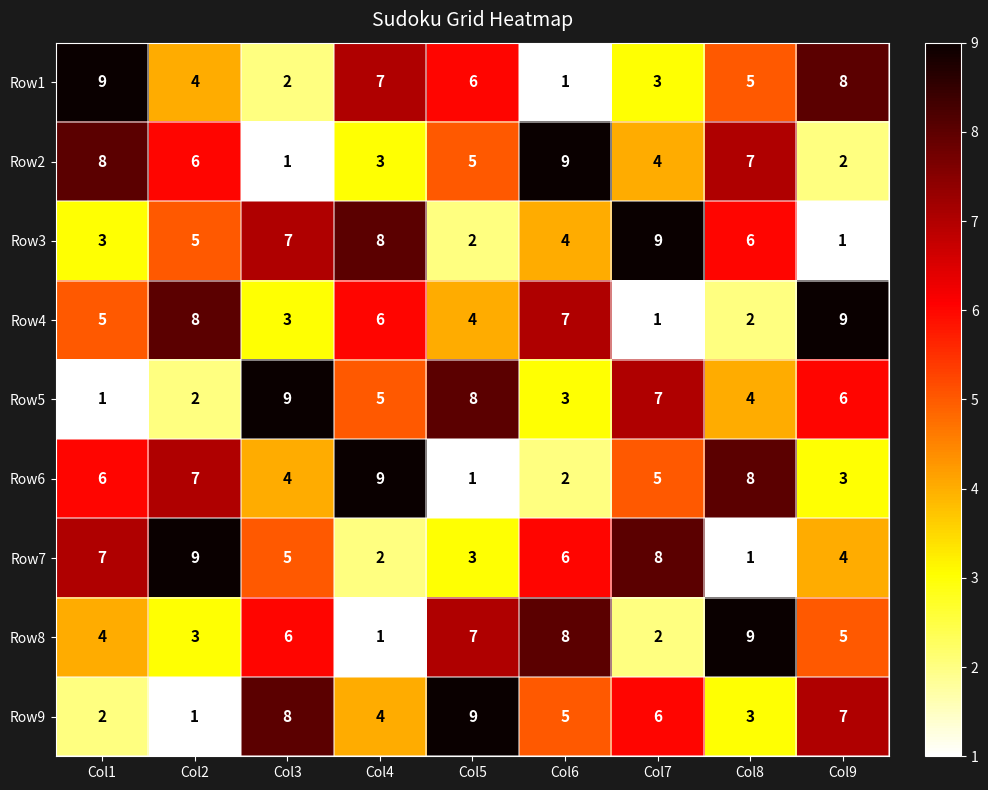

True or false: Row8 has a value of 9 at Col8.

True